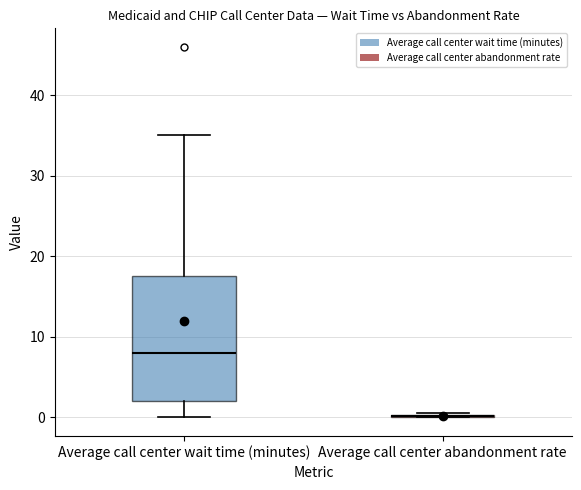

Reading left to right, transcribe this box plot: for each box, give where its median line is, the range the box spans, and where its two whiskers end, as read against the y-axis. The values are not printed on the chart, so give them approximately, as read against the axis.

Average call center wait time (minutes): median 8, box 2 to 18, whiskers 0 to 35
Average call center abandonment rate: box collapsed to a line at 0, whiskers 0 to 1